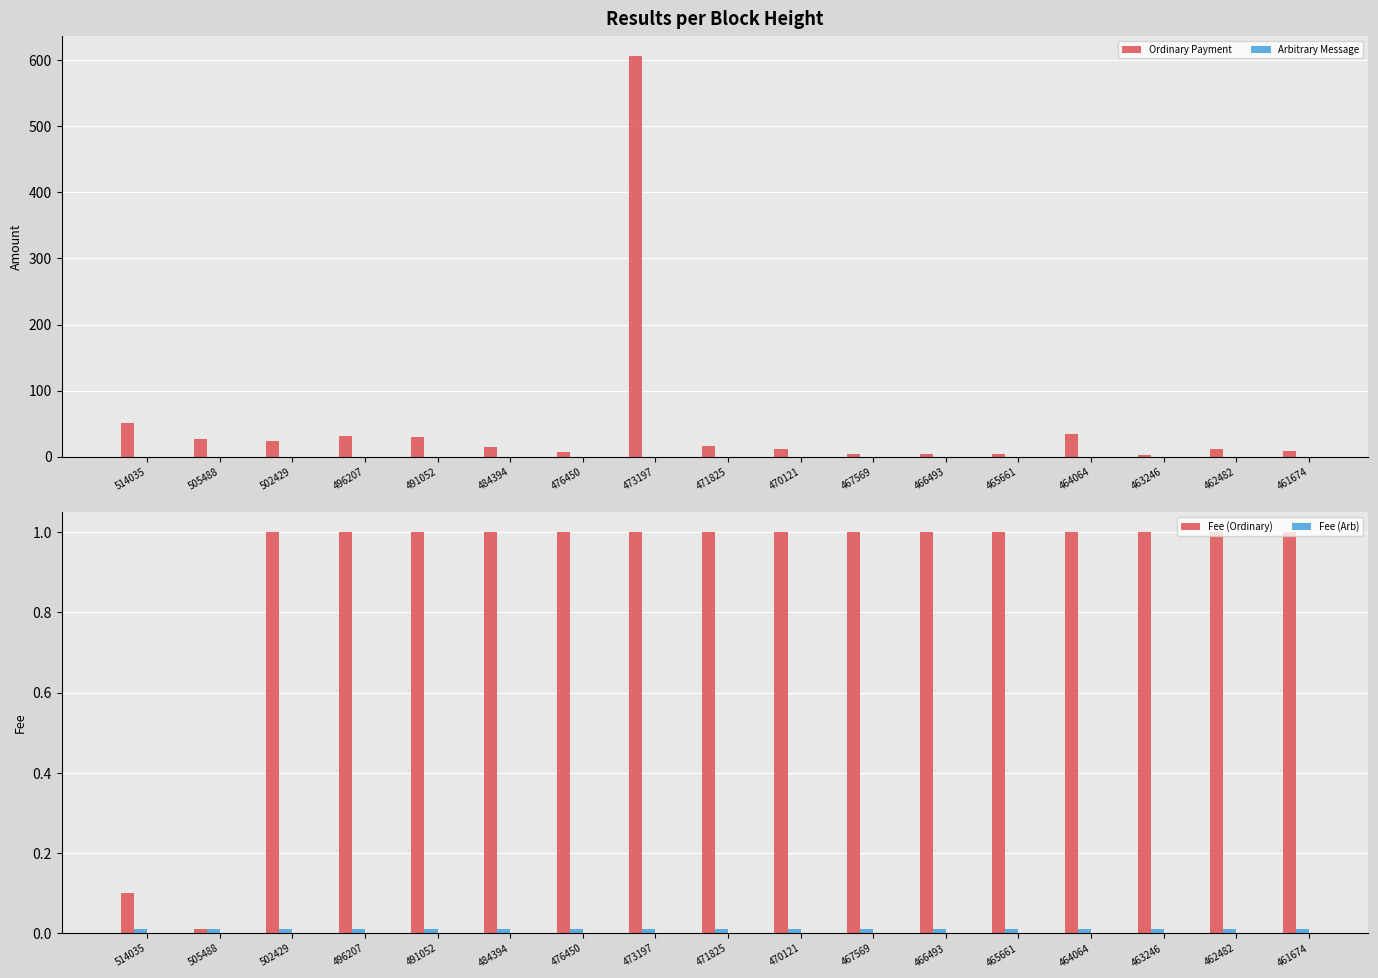

Which series has the largest range (max minus min)?

Ordinary Payment